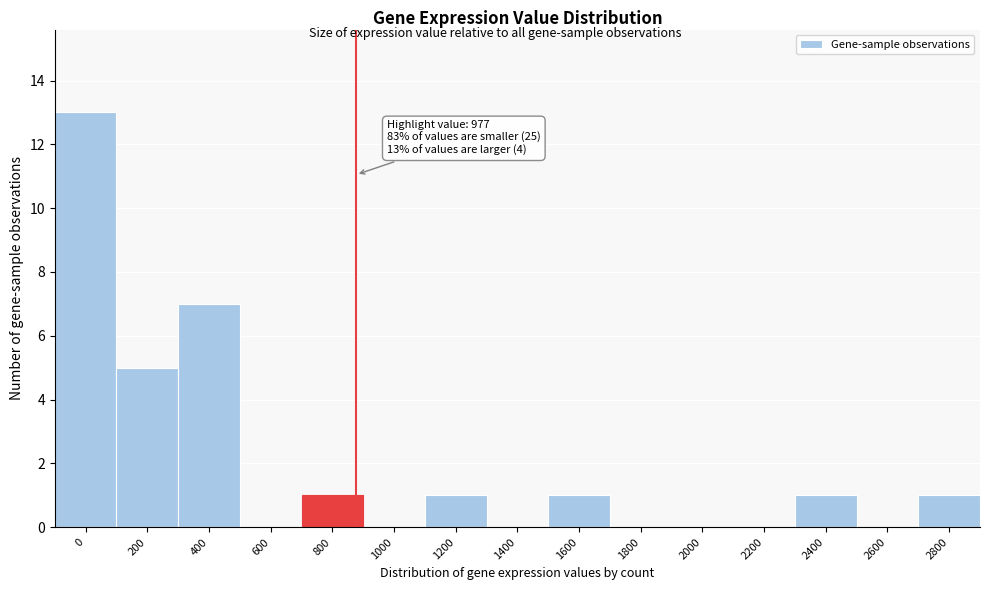

Reading left to right, transcribe all the data shown in this chart.

0=13	200=5	400=7	600=0	800=1	1000=0	1200=1	1400=0	1600=1	1800=0	2000=0	2200=0	2400=1	2600=0	2800=1